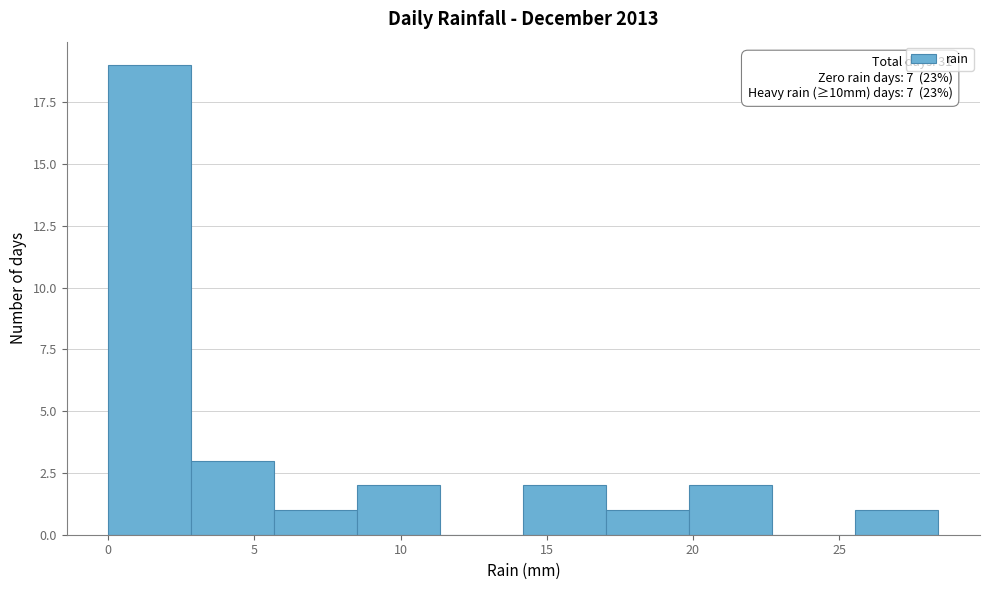

Which range on the x-axis has the tallest bar?

0.0 to 3.0